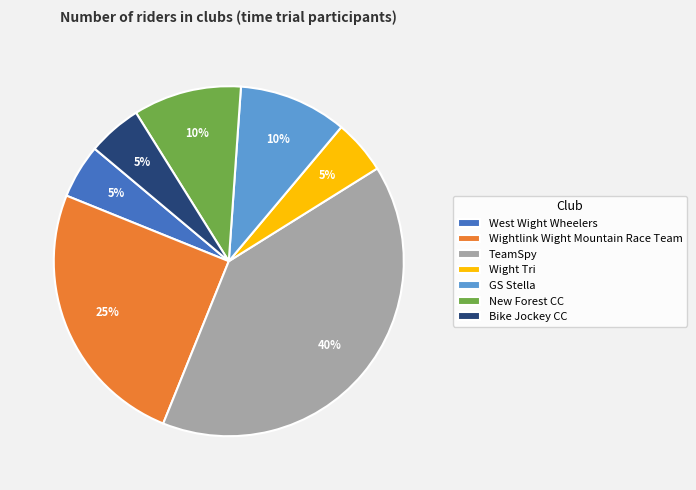

Count the number of slices in the pie.

7